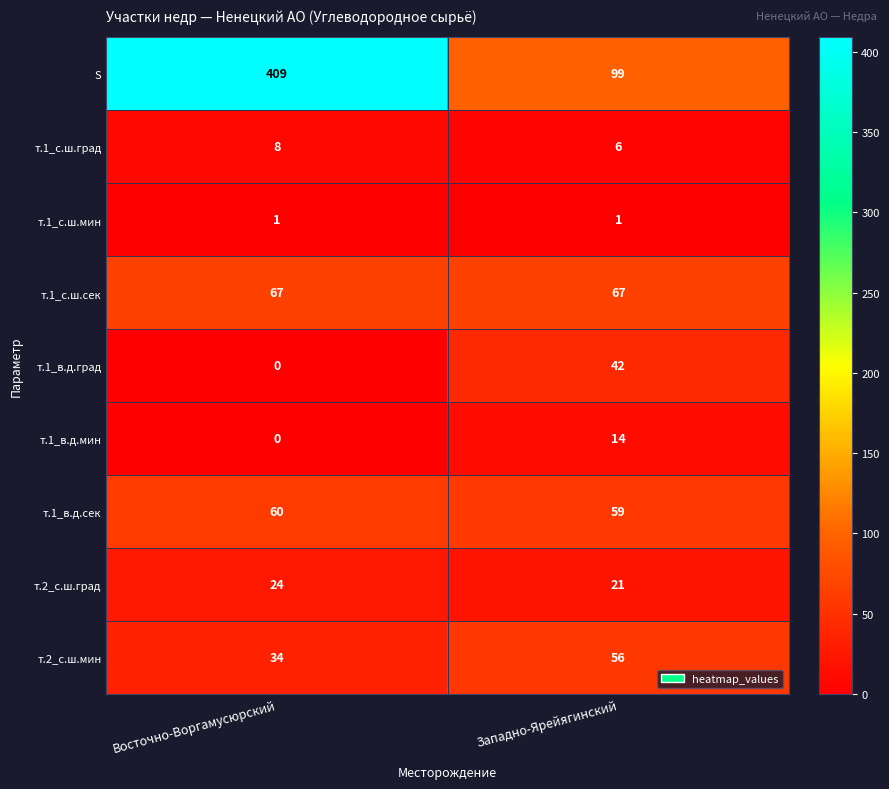

Which series has the largest range (max minus min)?

S